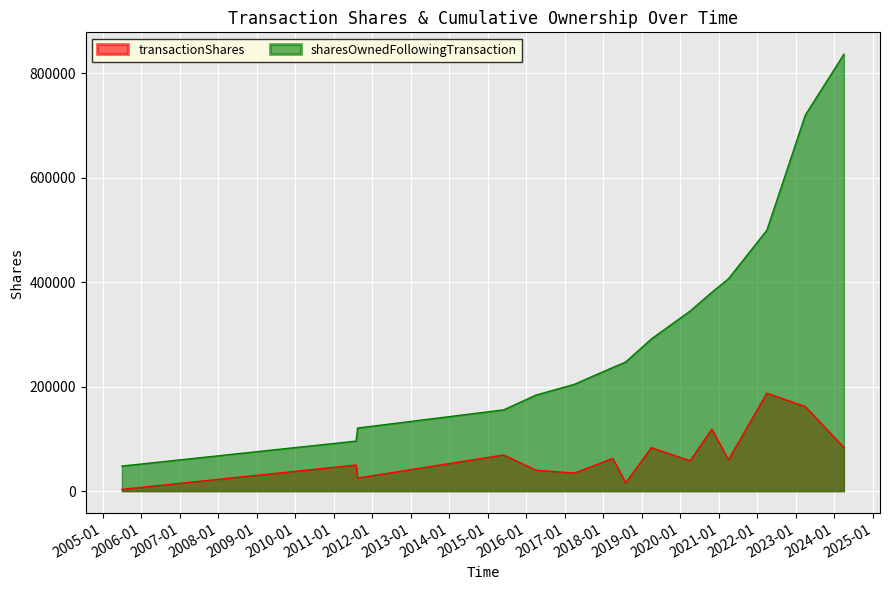

Is it true that sharesOwnedFollowingTransaction equals 70975 at 2019-04-01?

False